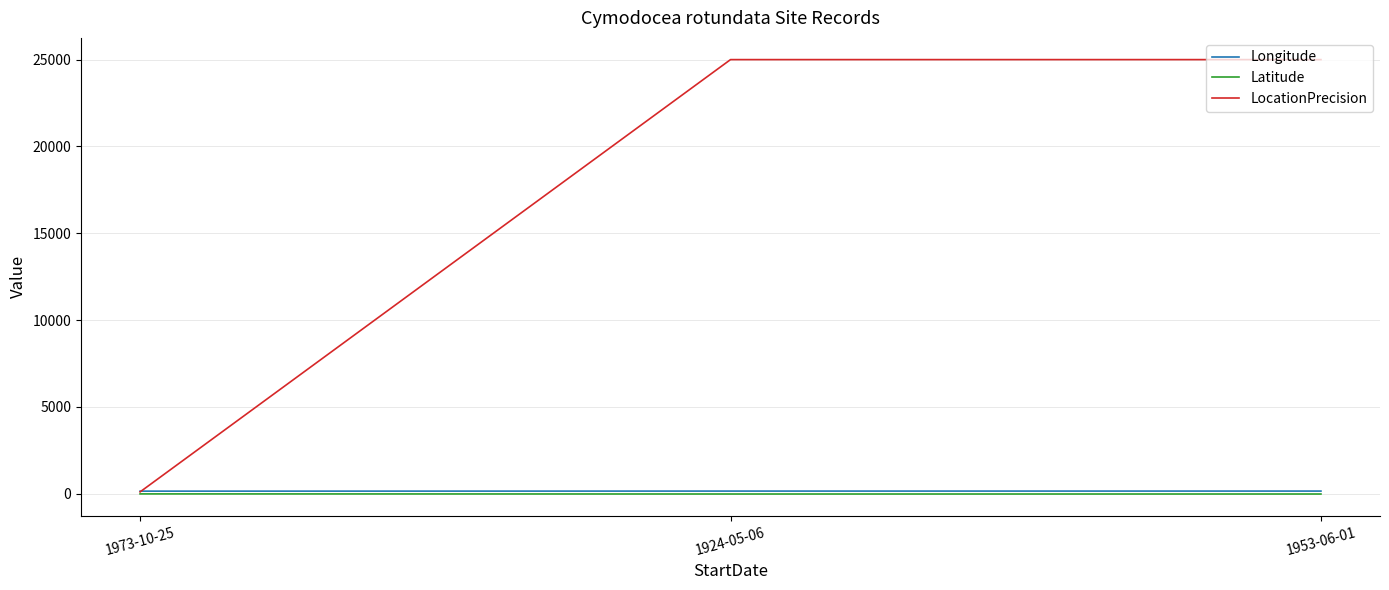

The value of LocationPrecision at 1924-05-06 is 25000.0. True or false?

True